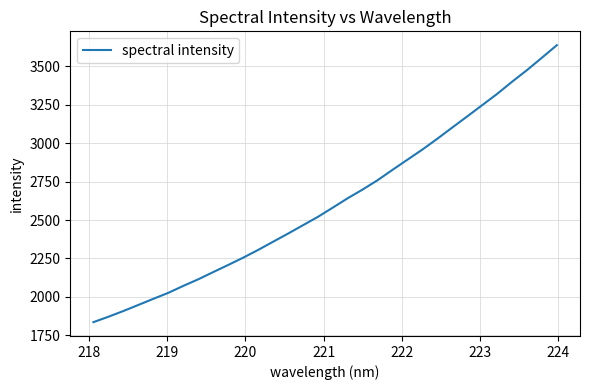

What is the smallest value displayed?

1835.5